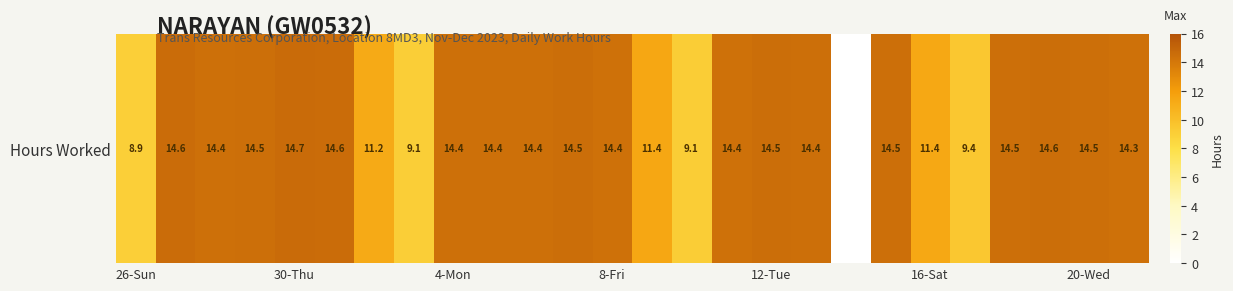

Read the value at 7.

9.1